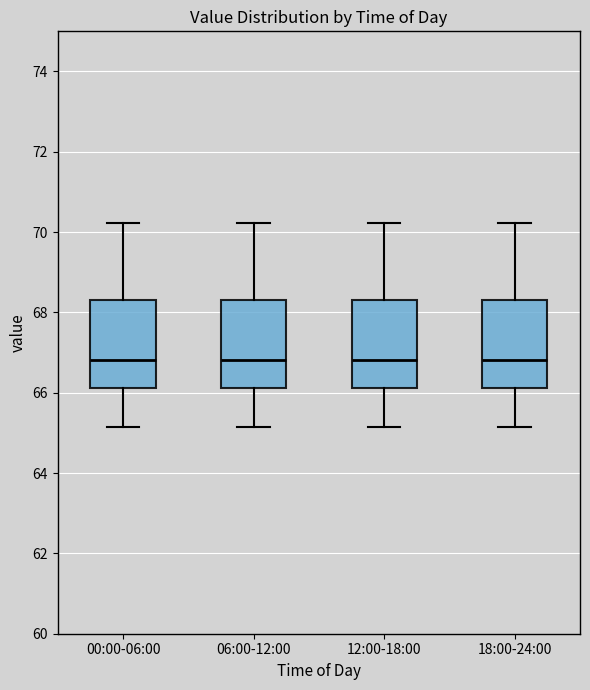

Reading left to right, transcribe this box plot: for each box, give where its median line is, the range the box spans, and where its two whiskers end, as read against the y-axis. The values are not printed on the chart, so give them approximately, as read against the axis.

00:00-06:00: median 66.8, box 66.2 to 68.4, whiskers 65.2 to 70.2
06:00-12:00: median 66.8, box 66.2 to 68.4, whiskers 65.2 to 70.2
12:00-18:00: median 66.8, box 66.2 to 68.4, whiskers 65.2 to 70.2
18:00-24:00: median 66.8, box 66.2 to 68.4, whiskers 65.2 to 70.2